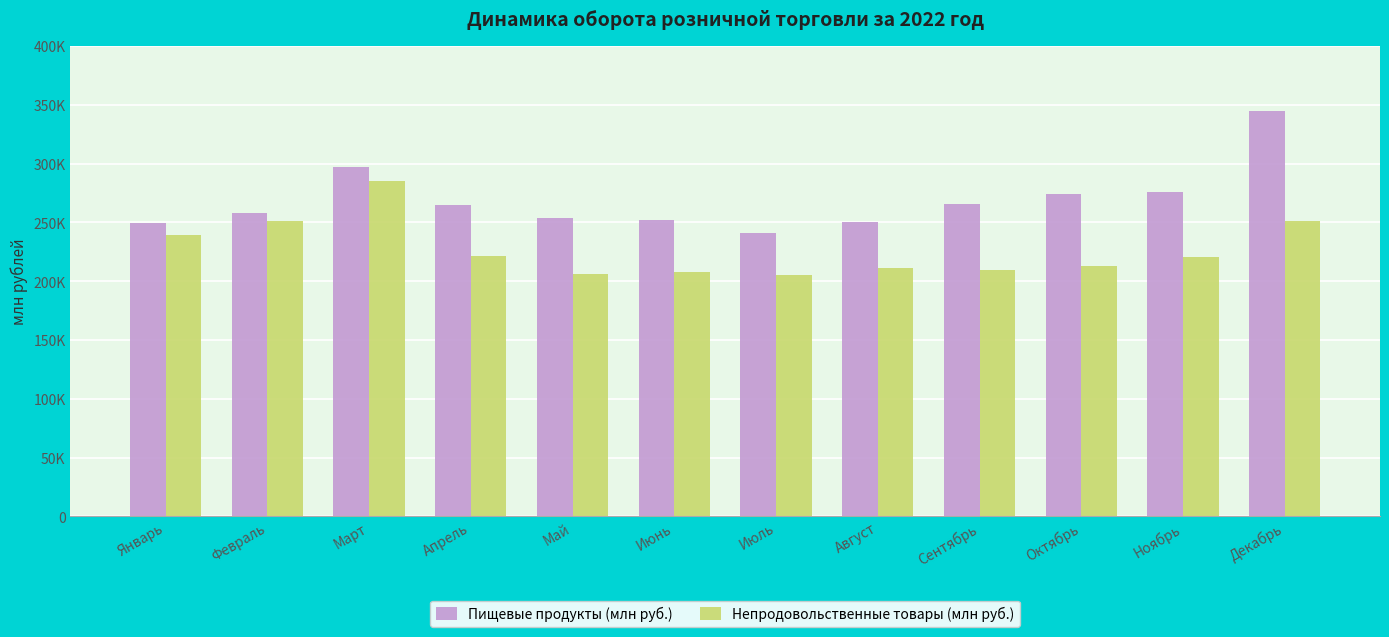

Reading left to right, transcribe all the data shown in this chart.

Пищевые продукты (млн руб.): Январь=249880.3	Февраль=258139.8	Март=297098.0	Апрель=264910.7	Май=253759.8	Июнь=252277.2	Июль=240819.0	Август=249984.5	Сентябрь=265373.0	Октябрь=273759.2	Ноябрь=275910.3	Декабрь=344782.0
Непродовольственные товары (млн руб.): Январь=239534.7	Февраль=251205.7	Март=285495.4	Апрель=221582.7	Май=205907.1	Июнь=207520.6	Июль=205614.2	Август=211499.5	Сентябрь=209186.1	Октябрь=212528.6	Ноябрь=220415.5	Декабрь=251173.7